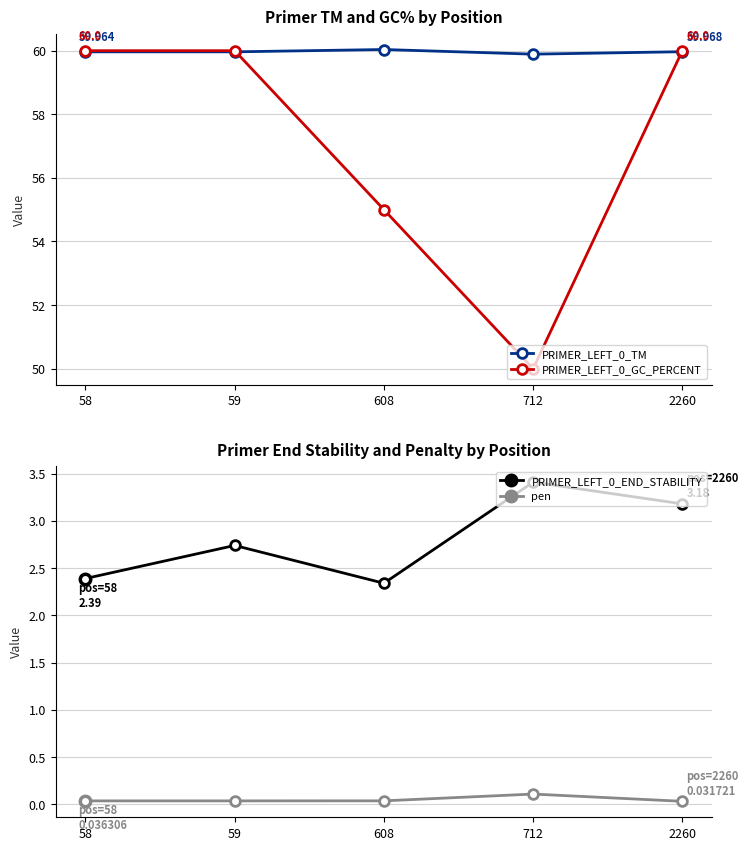

What is the difference between the PRIMER_LEFT_0_GC_PERCENT values at 58 and 608?

5.0